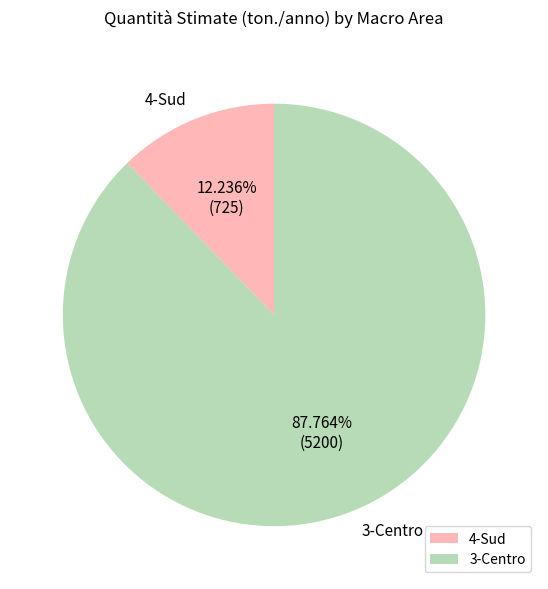

Which slice is the smallest?

4-Sud